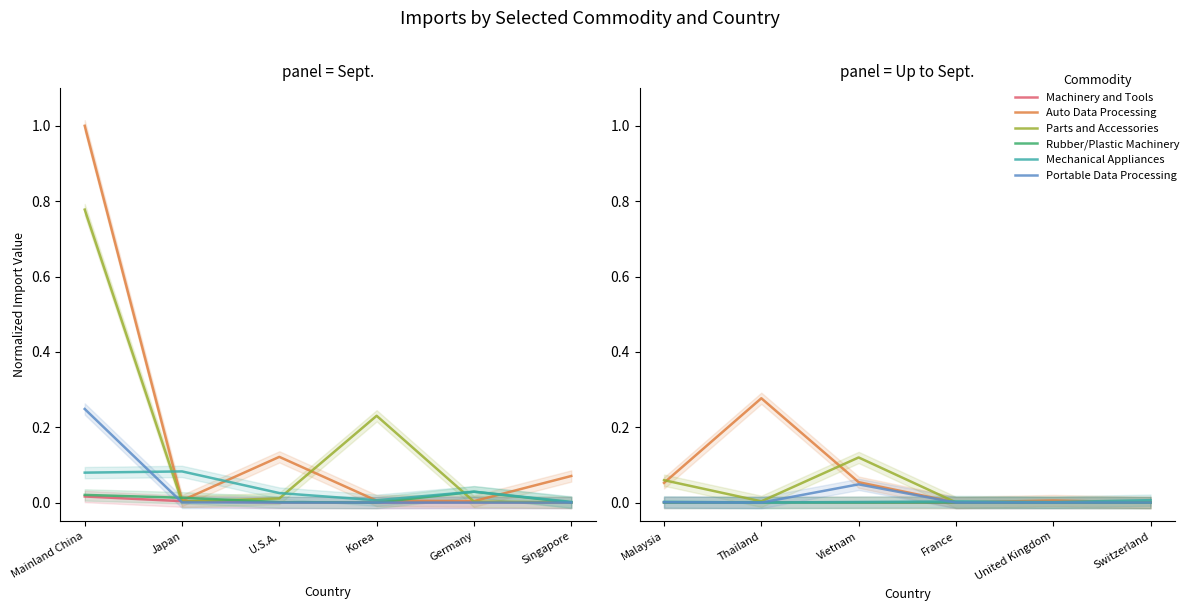

Where is Parts and Accessories nearest to the value 0?

Switzerland